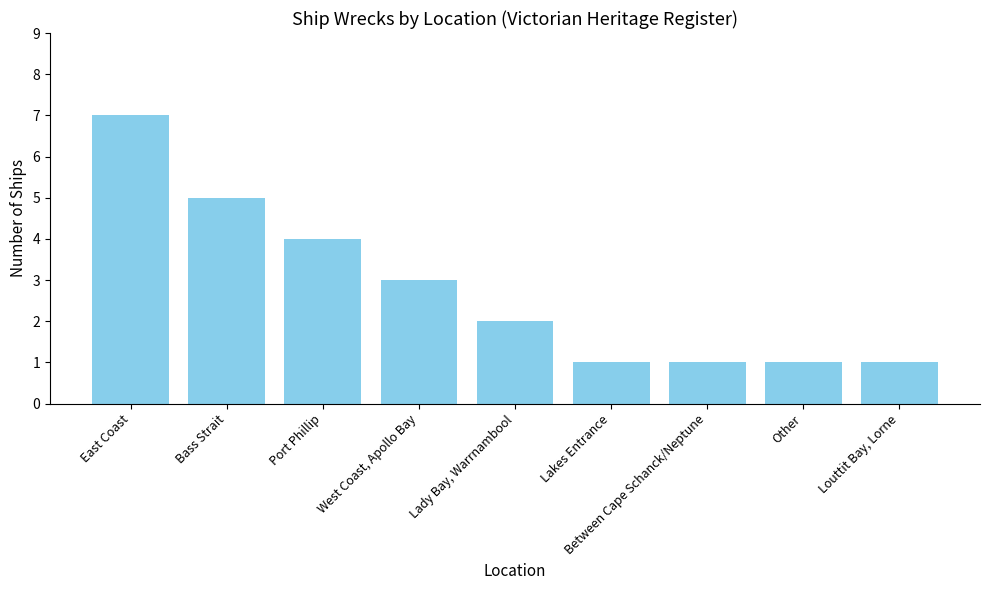

Read the value at Other.

1